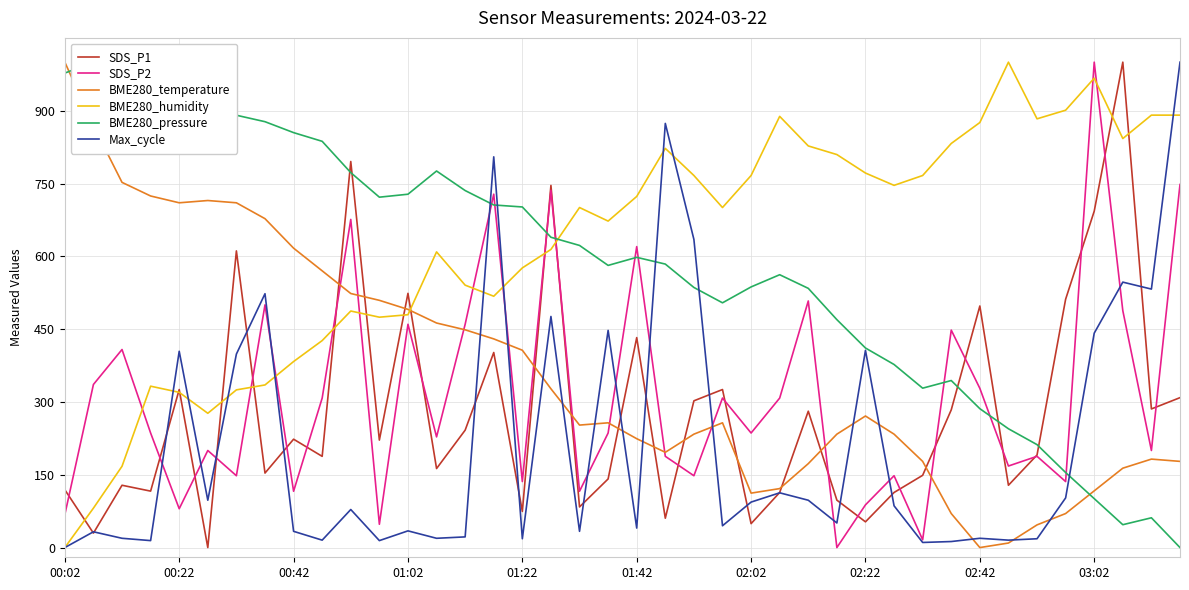

Rank the series by their maximum value, from highest to lowest.

SDS_P1, SDS_P2, BME280_temperature, BME280_humidity, BME280_pressure, Max_cycle